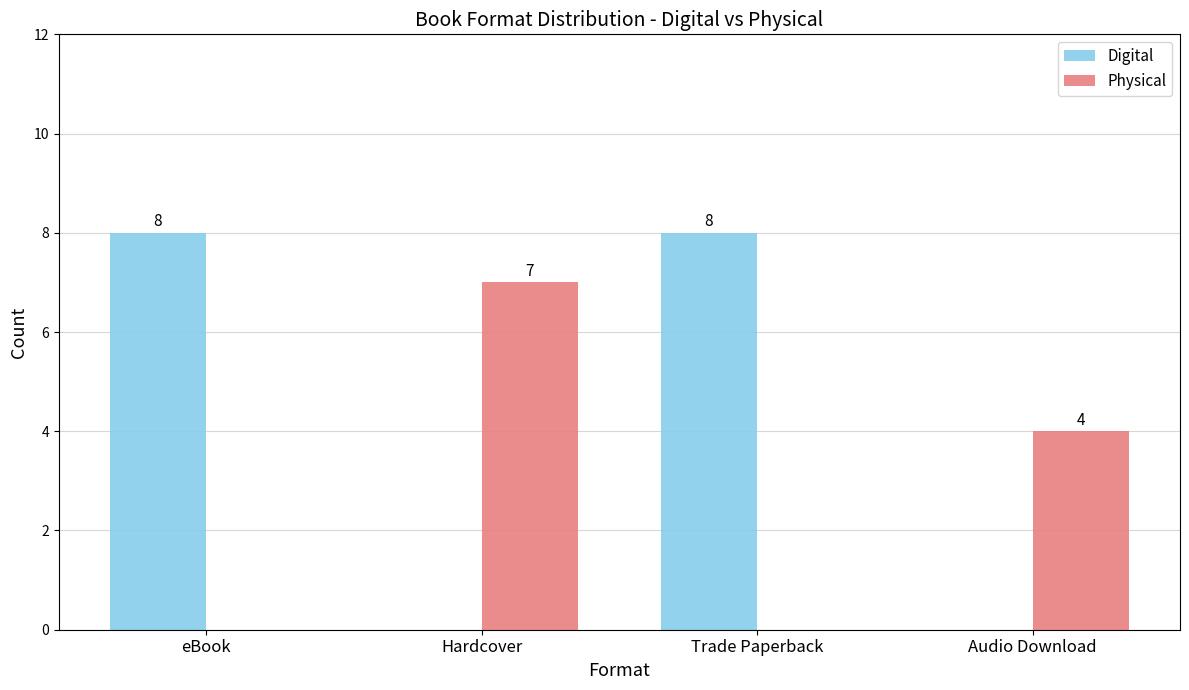

Does the chart contain stacked bars?

No